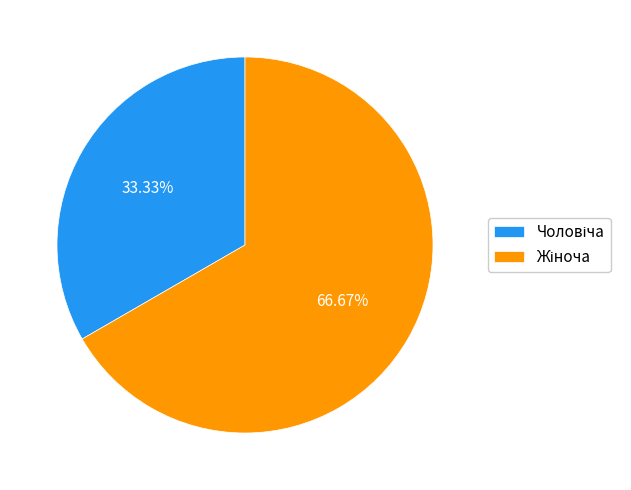

Count the number of slices in the pie.

2